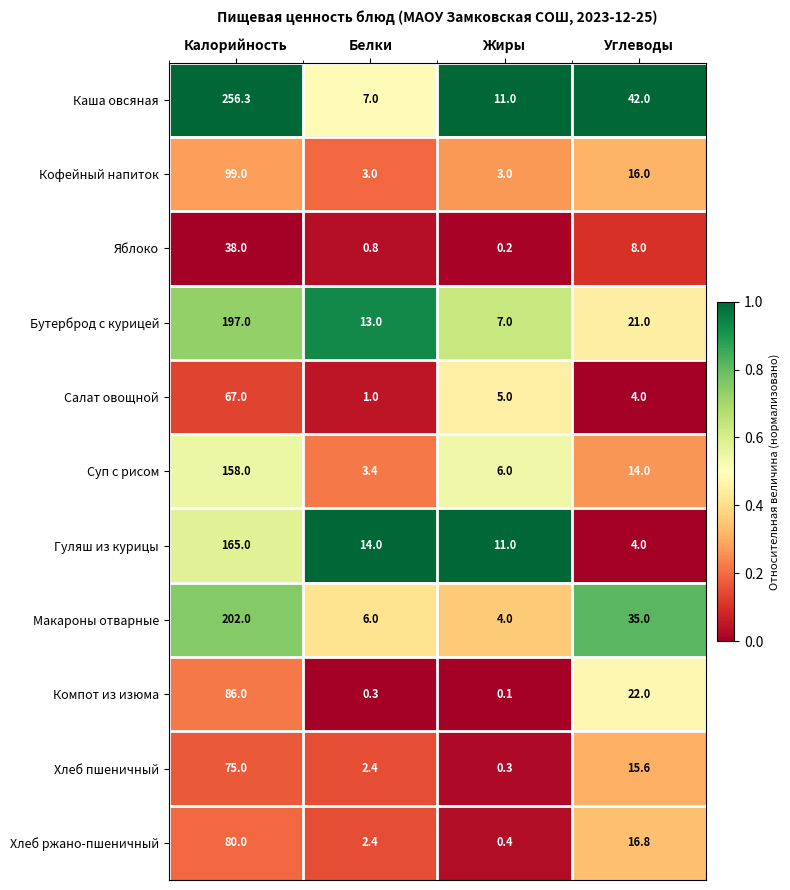

Is the value of Макароны отварные at Жиры greater than the value of Хлеб ржано-пшеничный at Жиры?

Yes